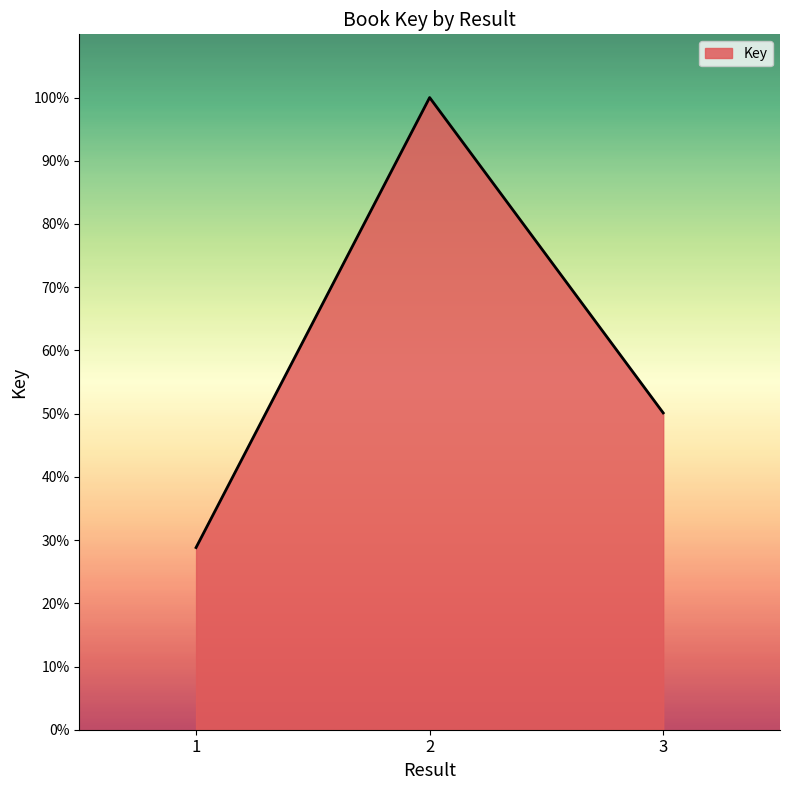

At which label does the data first exceed 50?

2